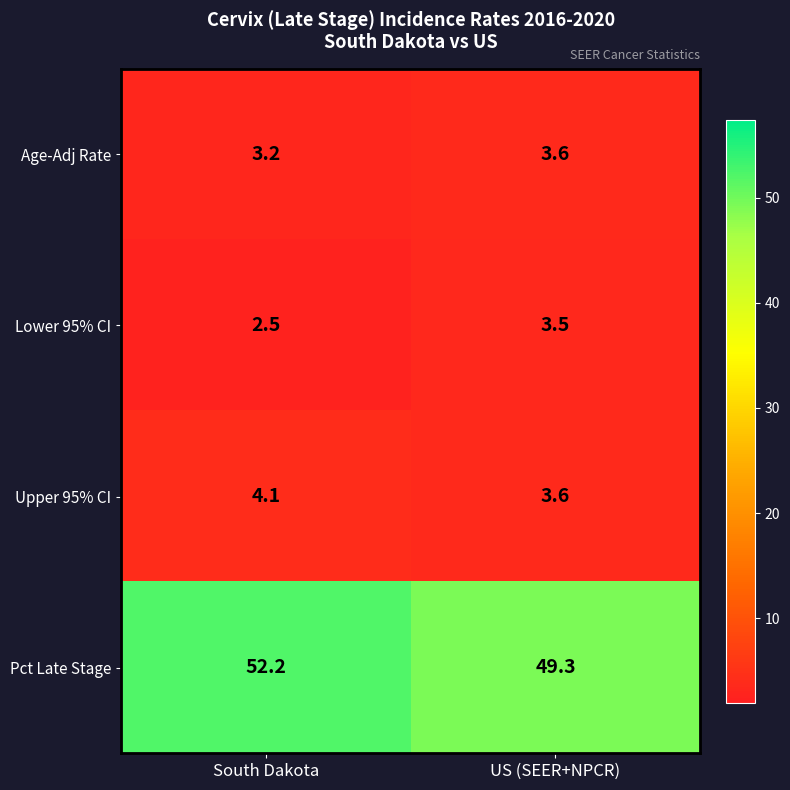

What is the sum of the Pct Late Stage values at South Dakota and US (SEER+NPCR)?

101.5